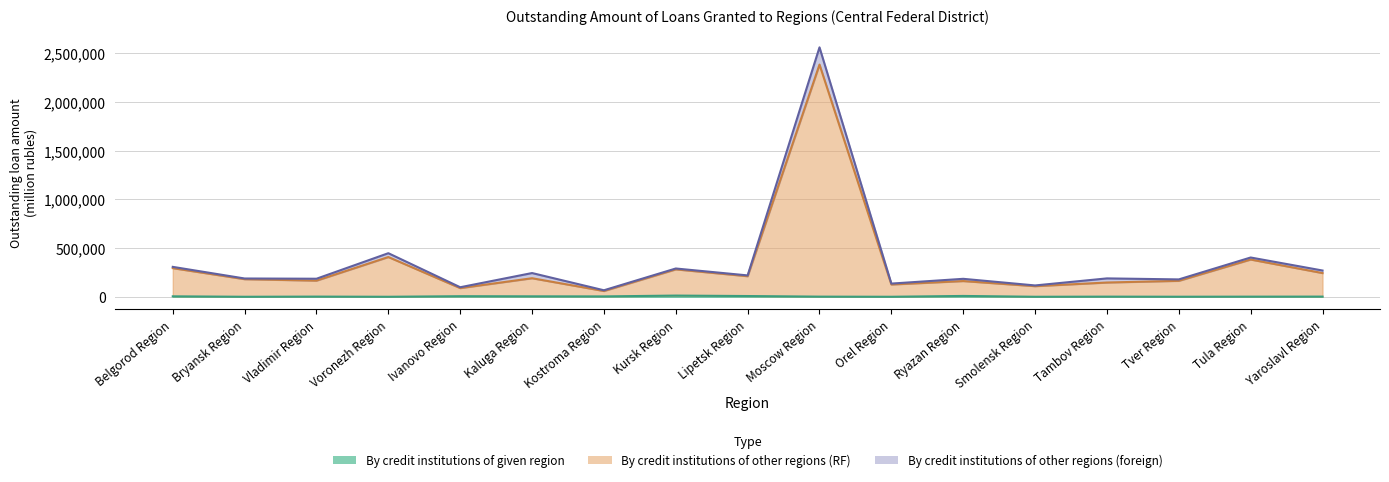

Which series has the largest range (max minus min)?

By credit institutions of other regions (RF)